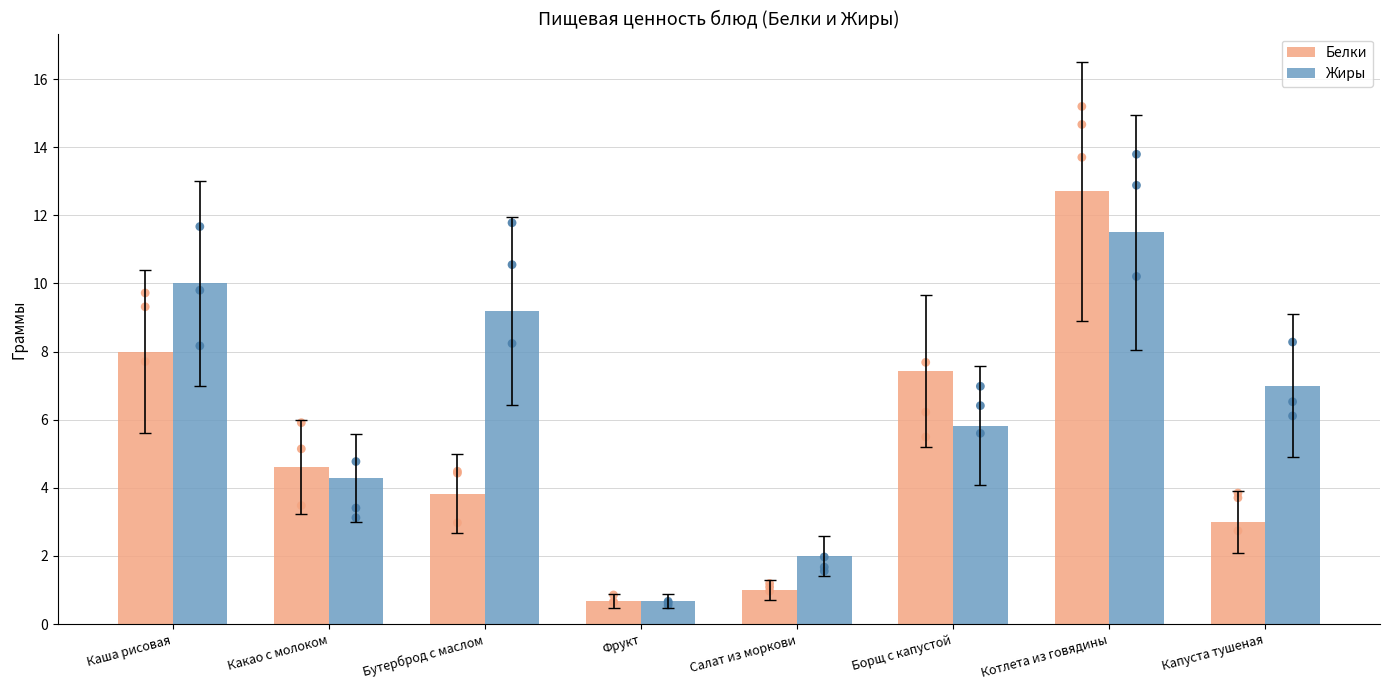

Which series contains the highest Y value?

Белки